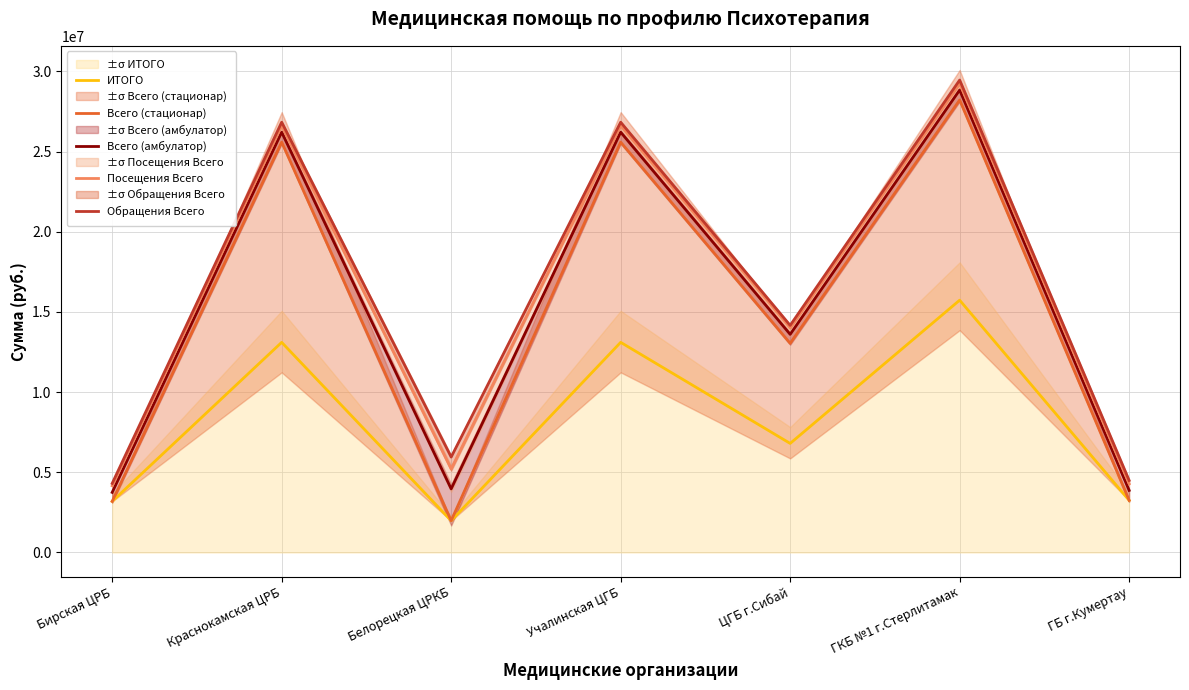

Which category has the highest value across all series?

ГКБ №1 г.Стерлитамак